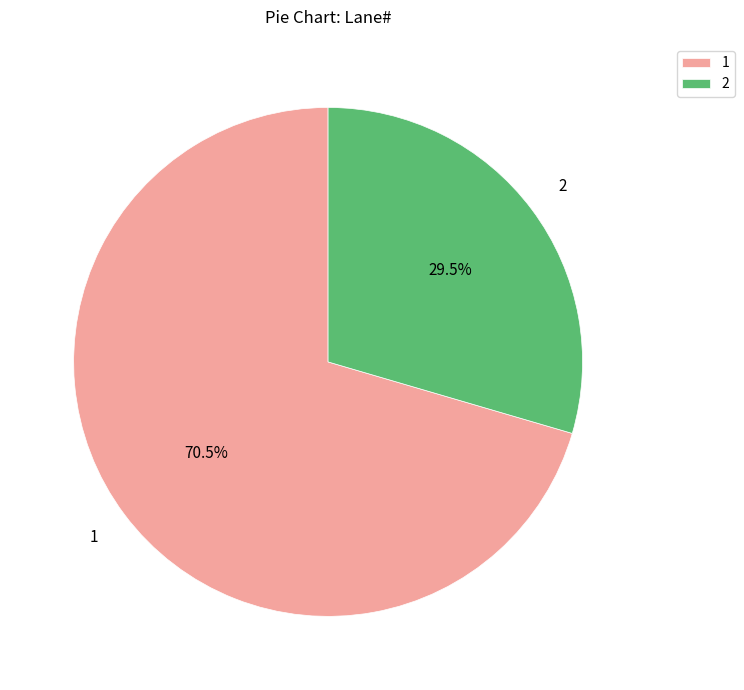

What is the smallest slice in the pie chart?

2